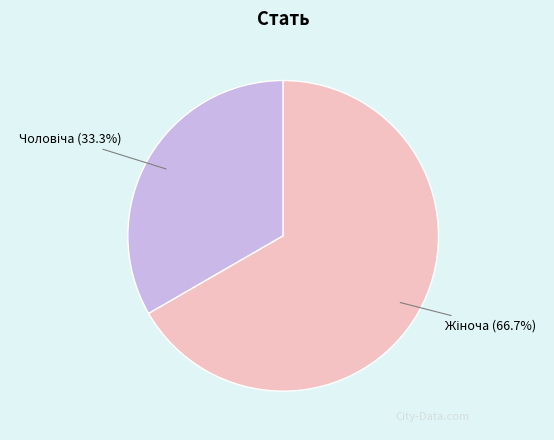

Is there any slice that represents more than half of the pie?

Yes